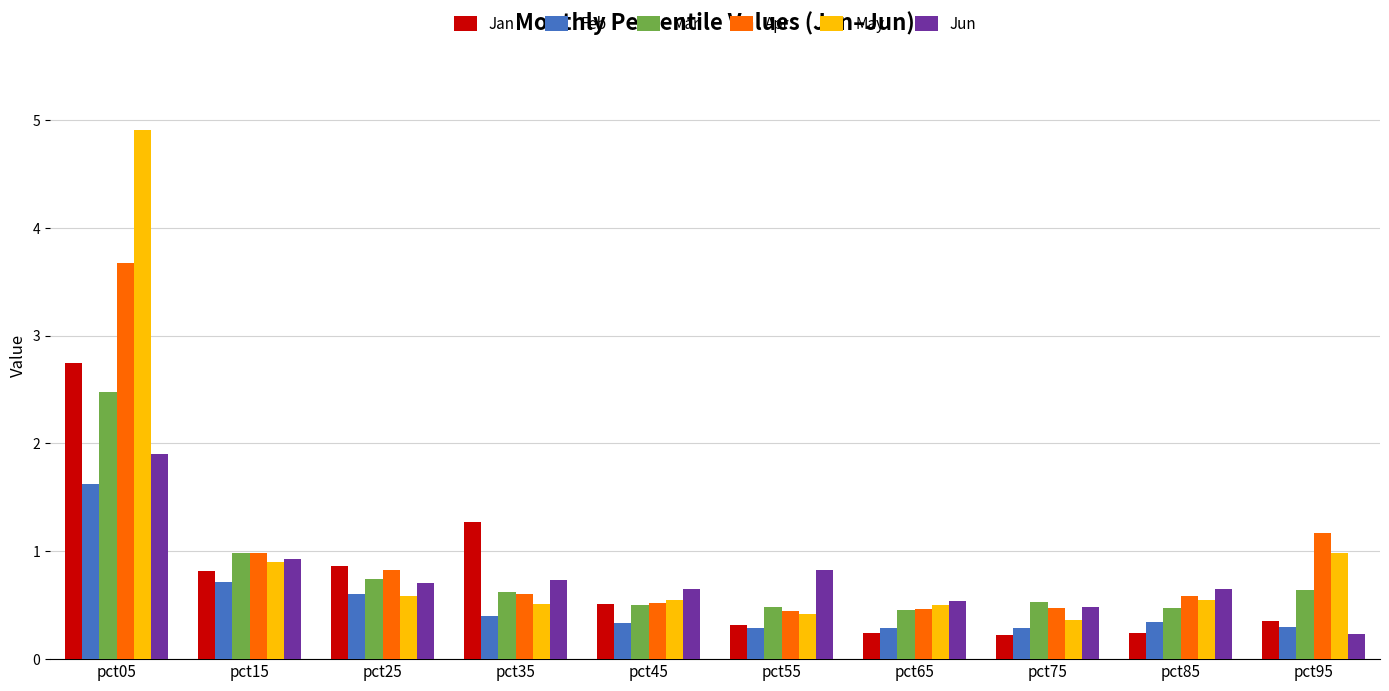

What is the maximum value for Jun?

1.9